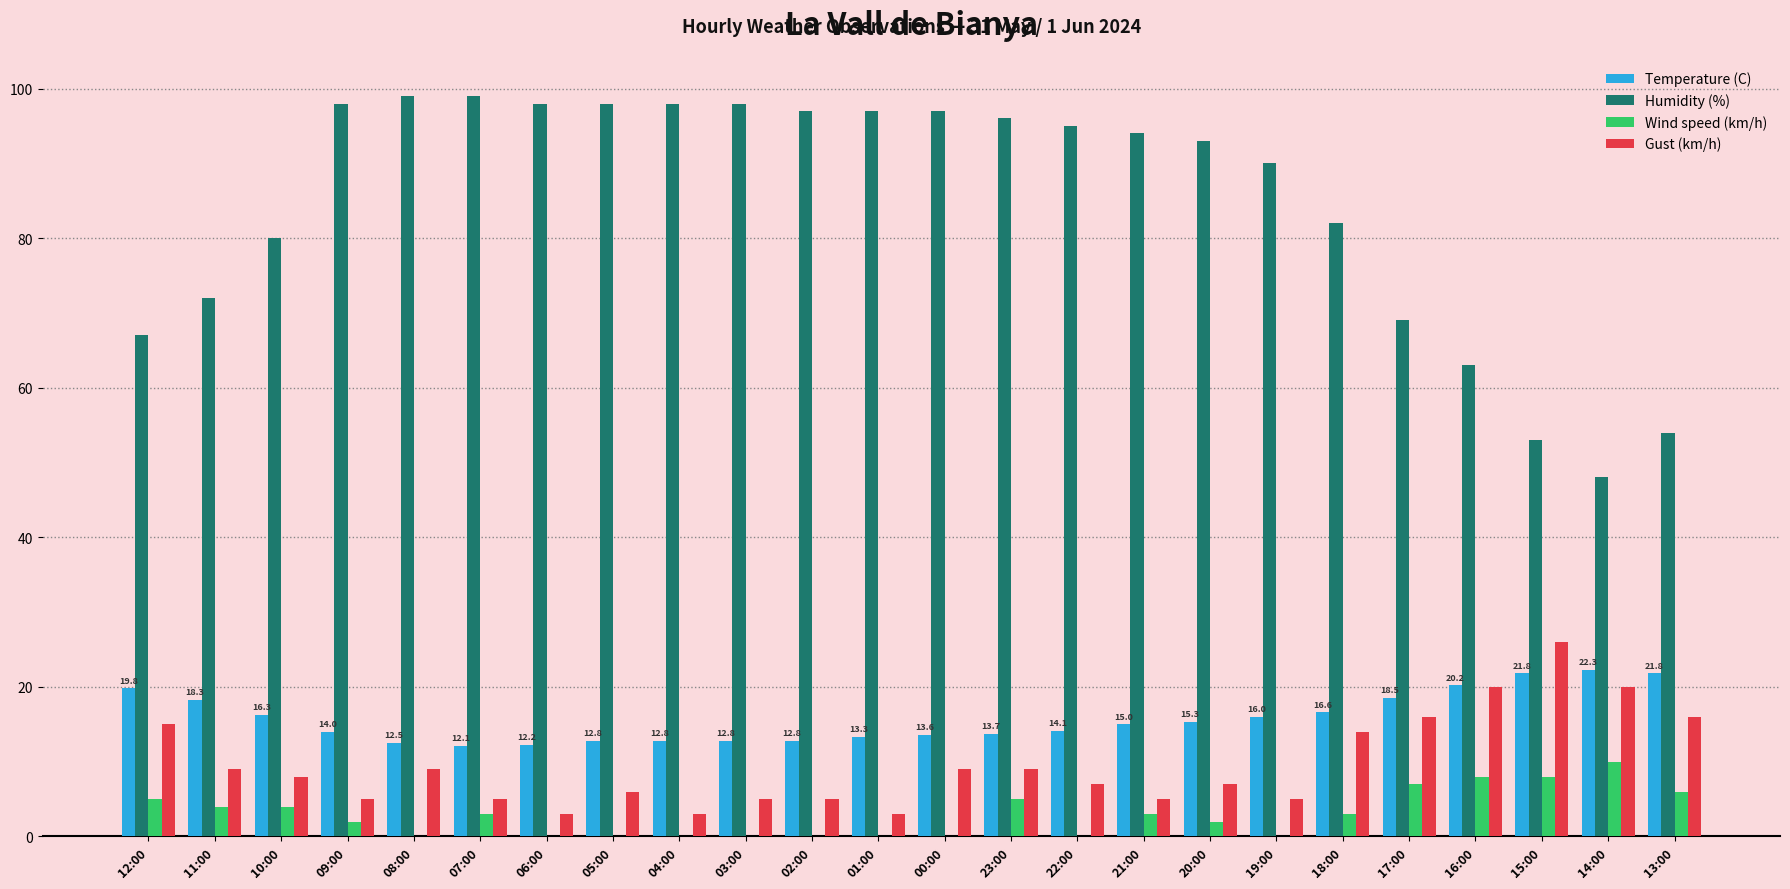

The value of Temperature (C) at 13:00 is 21.8. True or false?

True